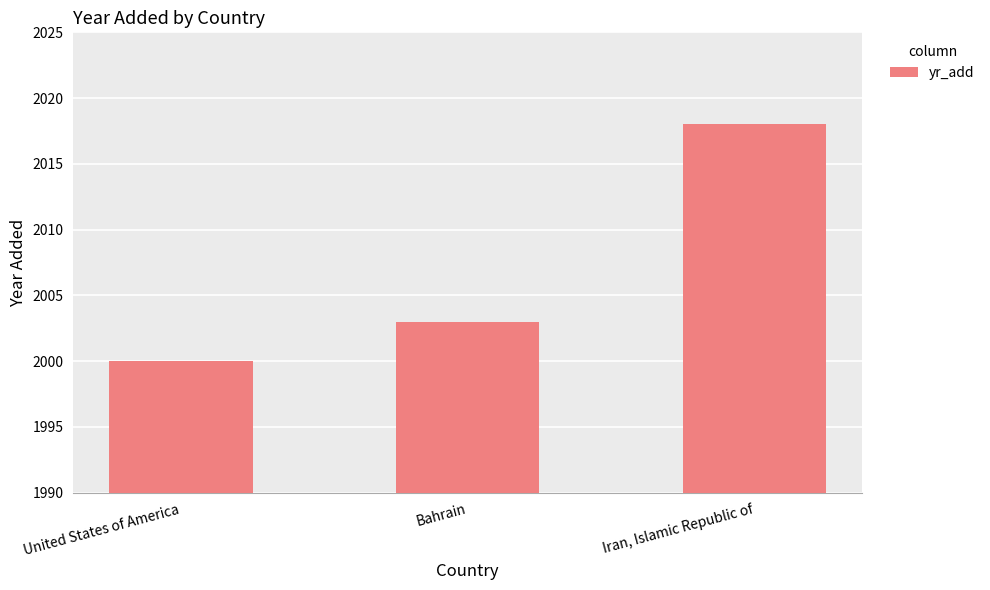

Rank the categories by value from lowest to highest.

United States of America, Bahrain, Iran, Islamic Republic of